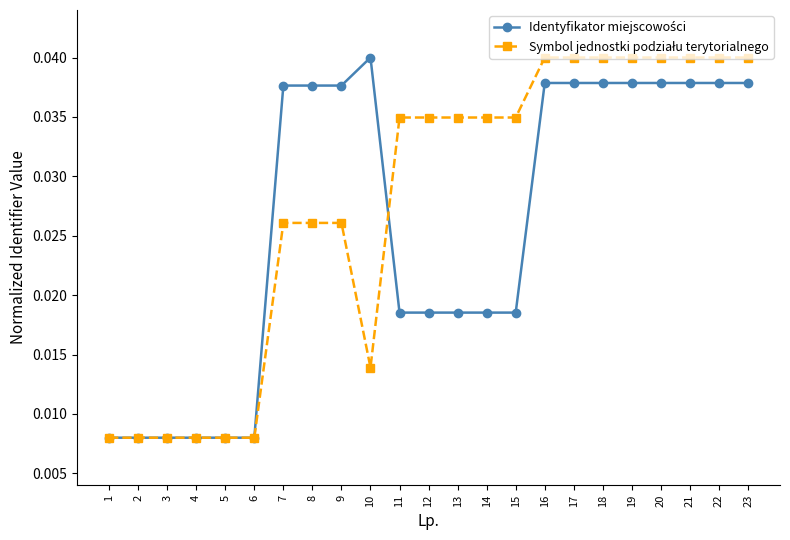

At how many categories does at least one series exceed 0?

23